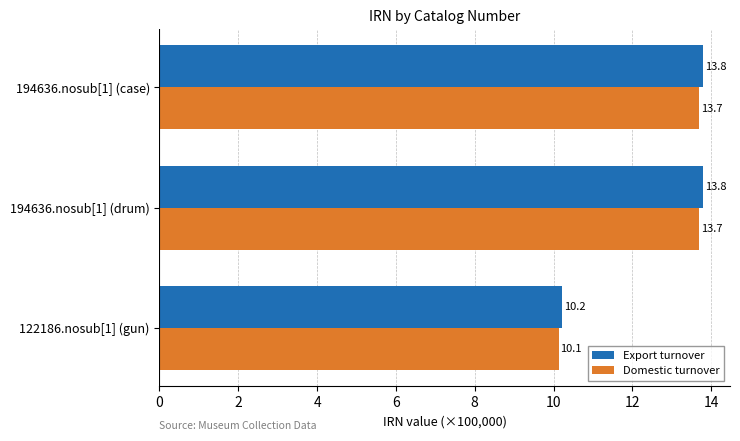

What are all the series names shown in the legend?

Export turnover, Domestic turnover